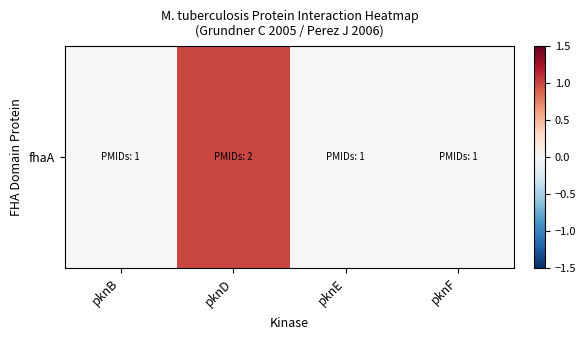

List the labels in order of value, smallest first.

pknB, pknE, pknF, pknD